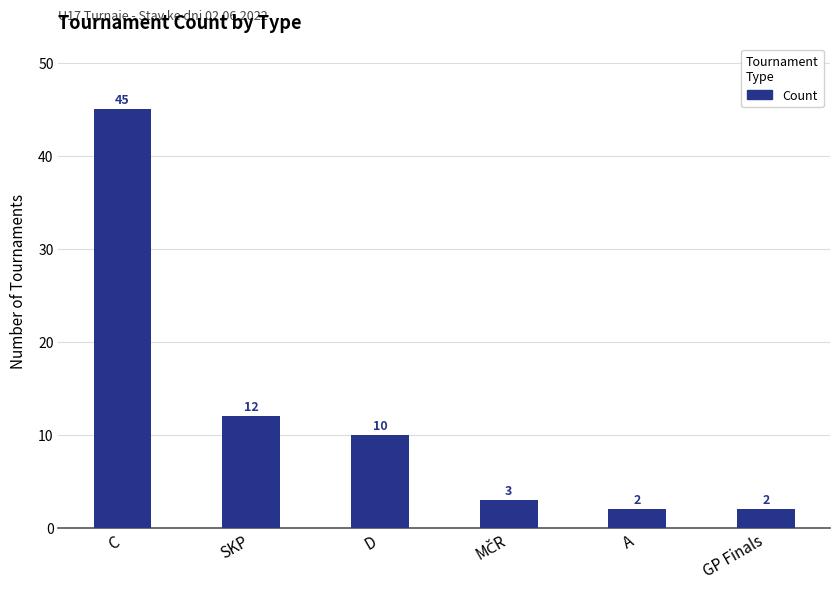

Reading left to right, transcribe all the data shown in this chart.

45	12	10	3	2	2